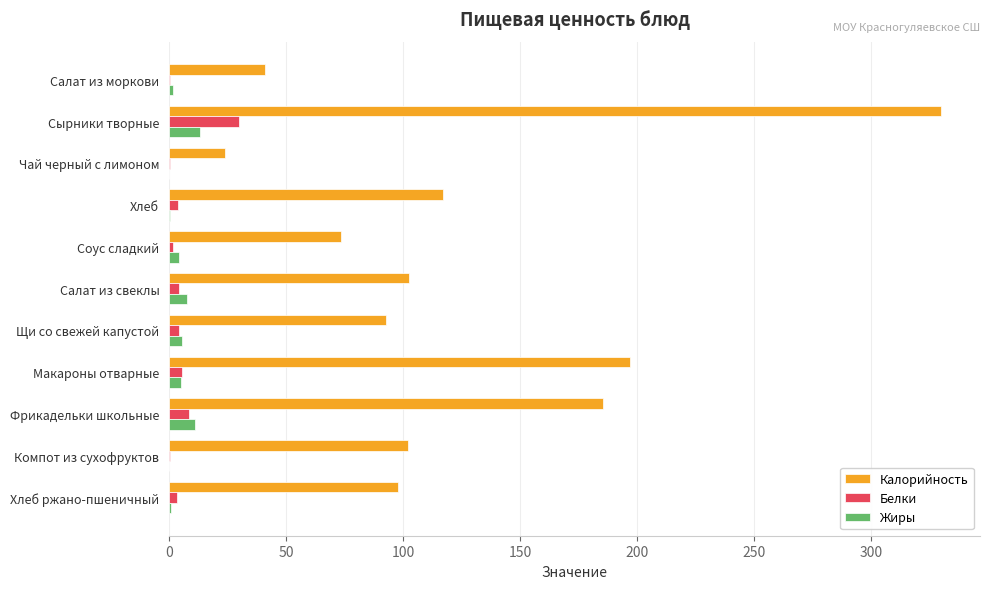

Which category has the highest value in the Белки series?

Сырники творные